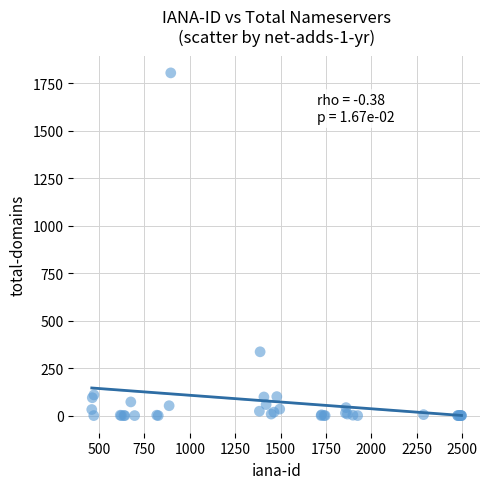

What Y value in the scatter plot is closest to 902?

336